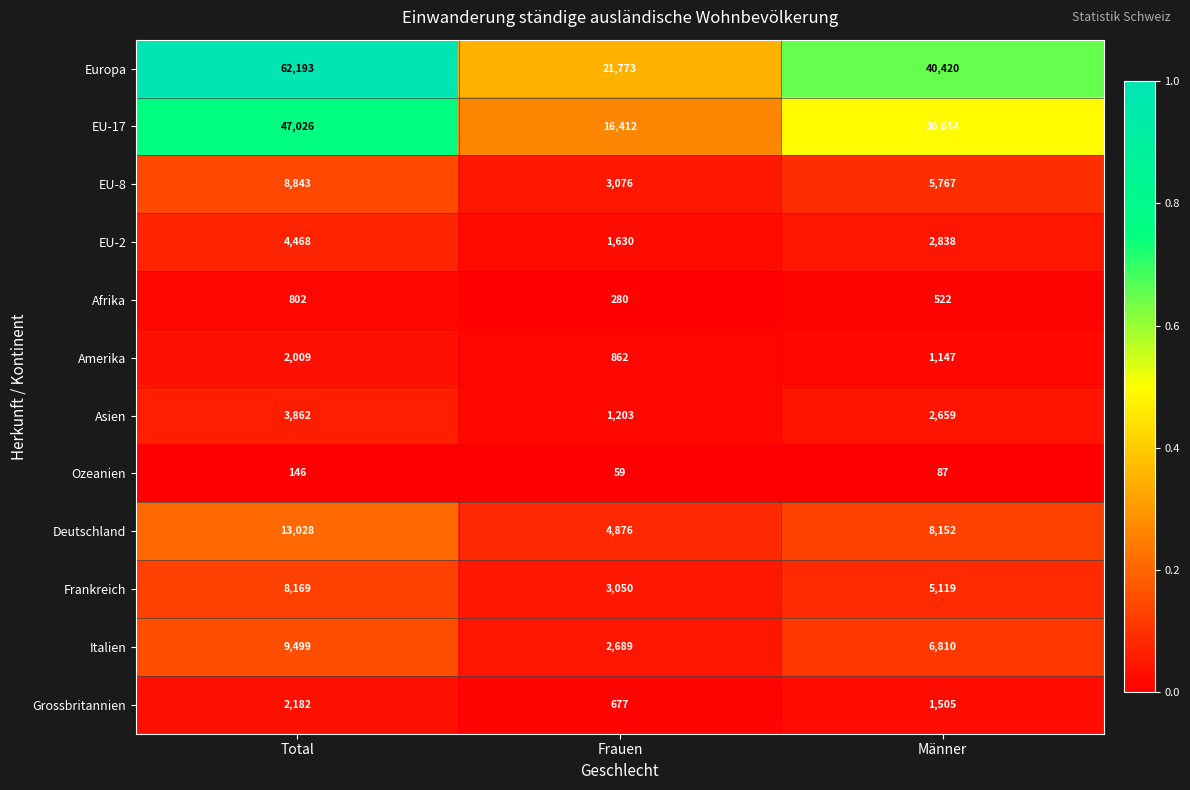

The EU-8 series shows 13069 at Total. True or false?

False